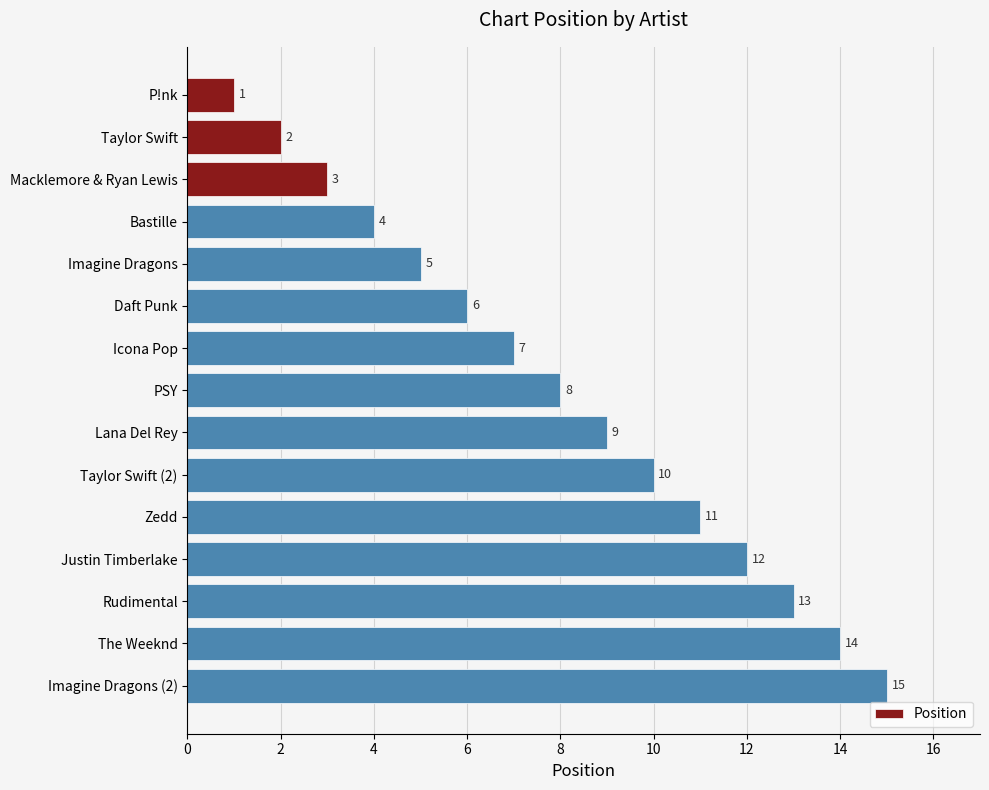

Rank the categories by value from highest to lowest.

Imagine Dragons (2), The Weeknd, Rudimental, Justin Timberlake, Zedd, Taylor Swift (2), Lana Del Rey, PSY, Icona Pop, Daft Punk, Imagine Dragons, Bastille, Macklemore & Ryan Lewis, Taylor Swift, P!nk